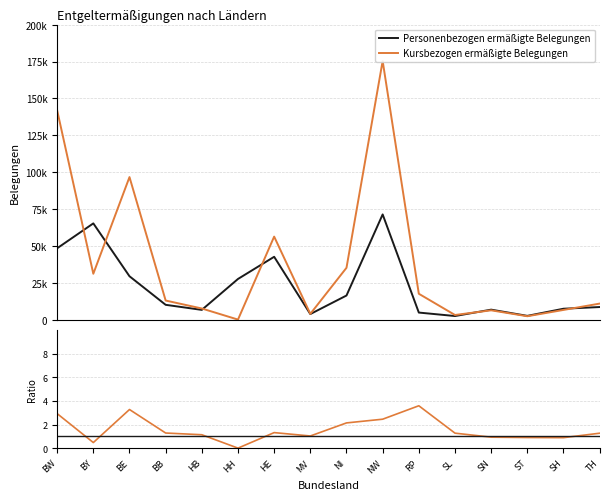

Reading left to right, what are all the values shown in this chart?

Personenbezogen ermäßigte Belegungen: 48479.0	65349.0	29522.0	10165.0	6731.0	27686.0	42712.0	3900.0	16463.0	71426.0	4912.0	2566.0	6891.0	2682.0	7513.0	8659.0
Kursbezogen ermäßigte Belegungen: 141973.0	31213.0	96728.0	13064.0	7669.0	156.0	56390.0	4033.0	35250.0	175421.0	17656.0	3269.0	6433.0	2424.0	6697.0	10993.0
Ratio (Kursbezogen / Personenbezogen): 2.9	0.5	3.3	1.3	1.1	0.0	1.3	1.0	2.1	2.5	3.6	1.3	0.9	0.9	0.9	1.3